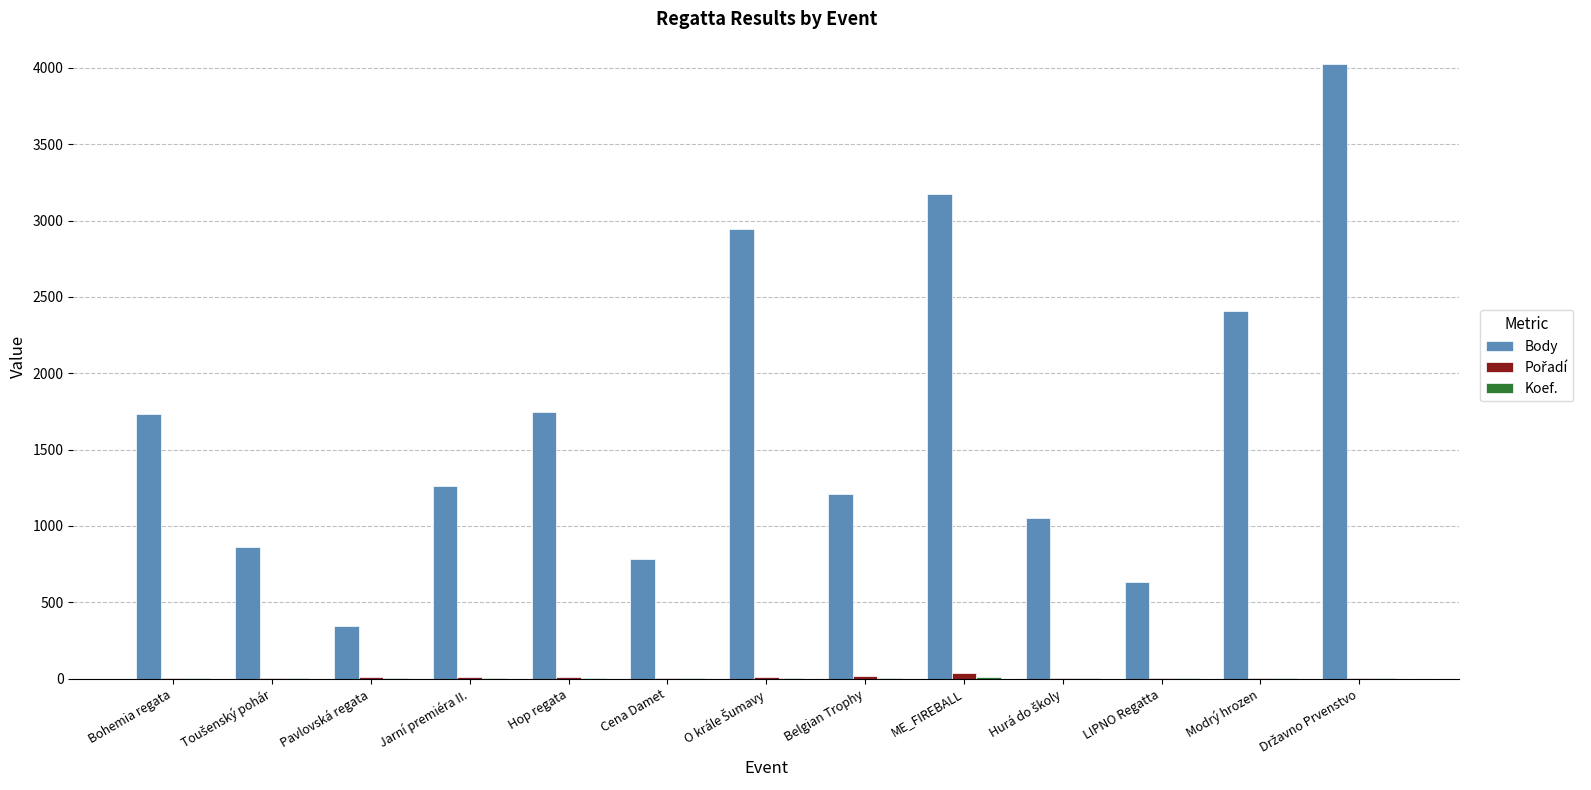

True or false: Body has a value of 3073 at Hop regata.

False